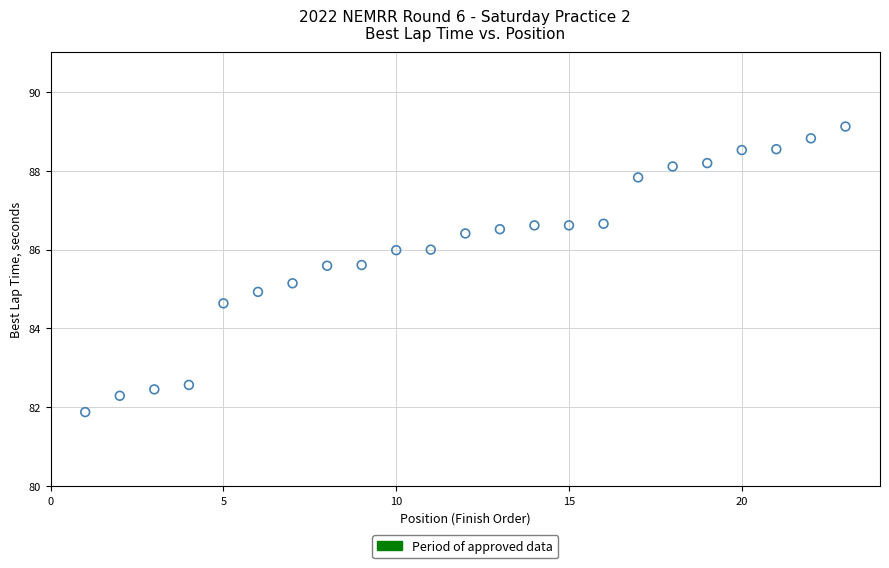

What is the range of Y values (max minus min)?

7.2